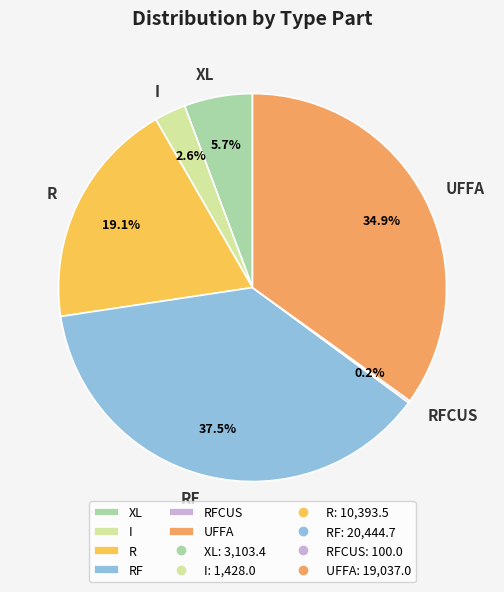

Approximately how many times larger is the value at XL compared to RF?

0.2